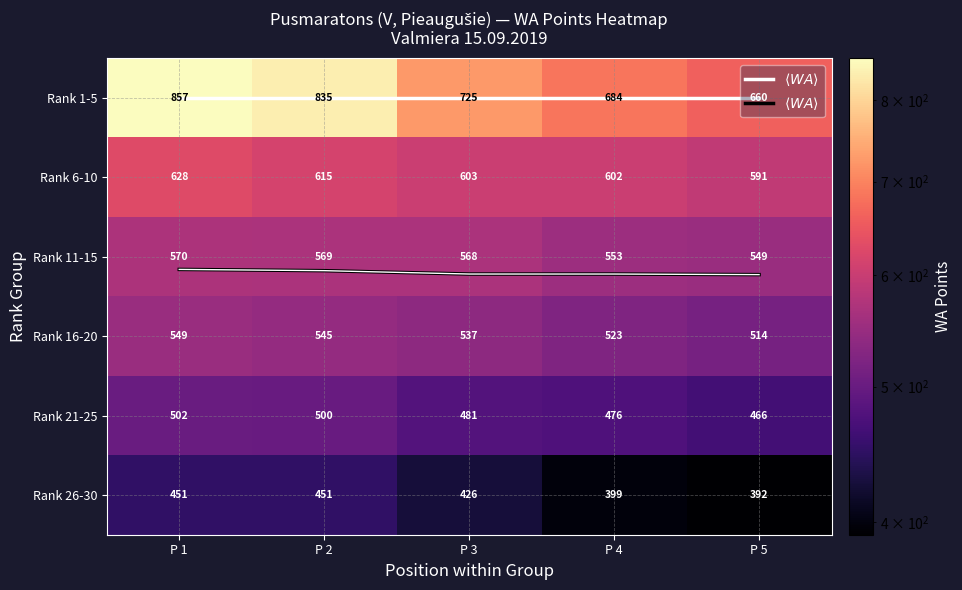

What is the greatest value displayed?

857.0